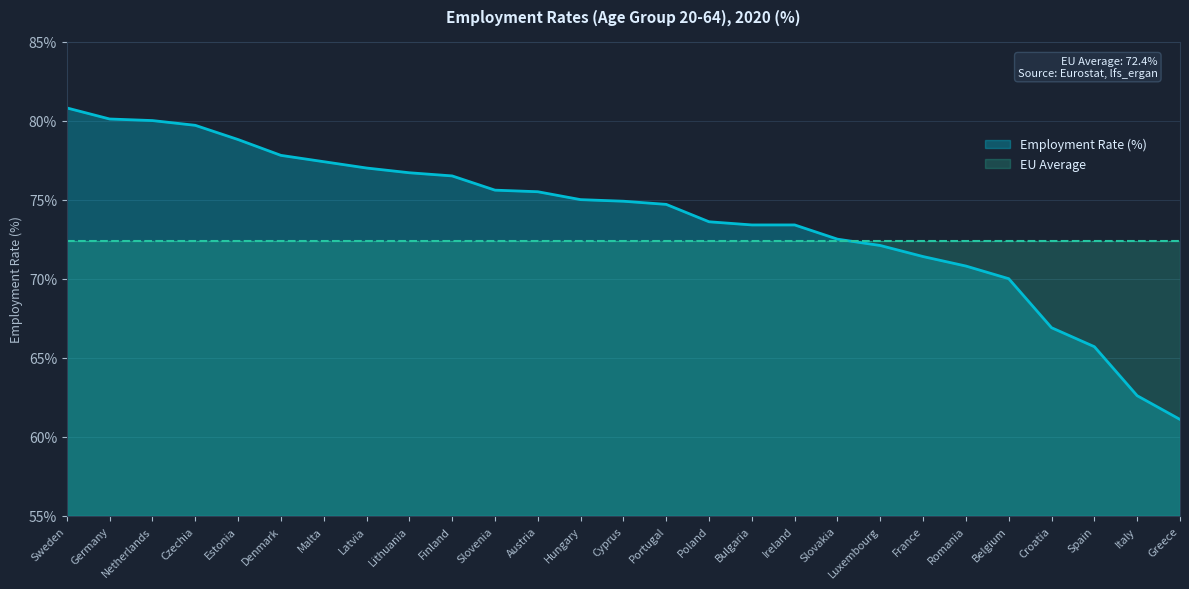

What is the label of the 19th point from the left?

Slovakia